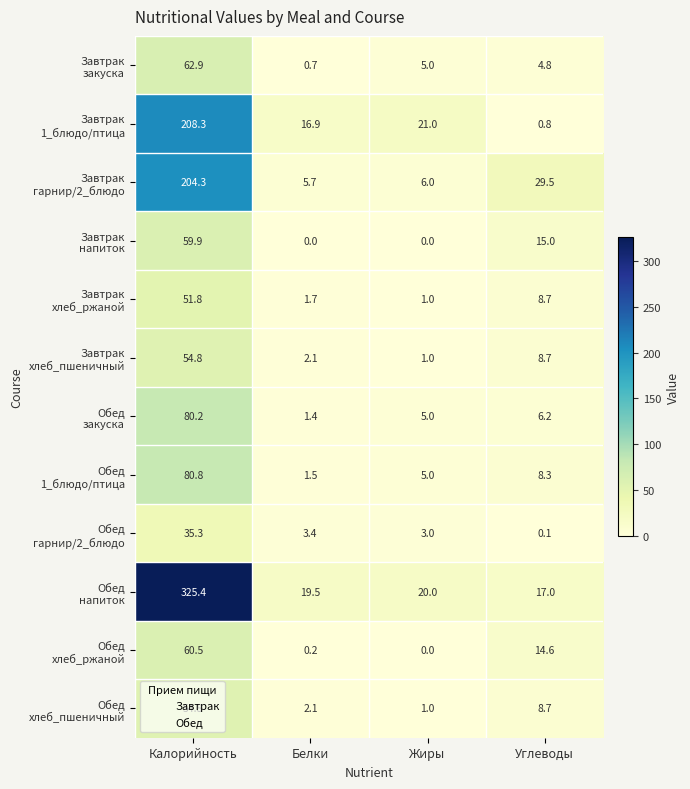

What is the total value across all series at Углеводы?

122.4